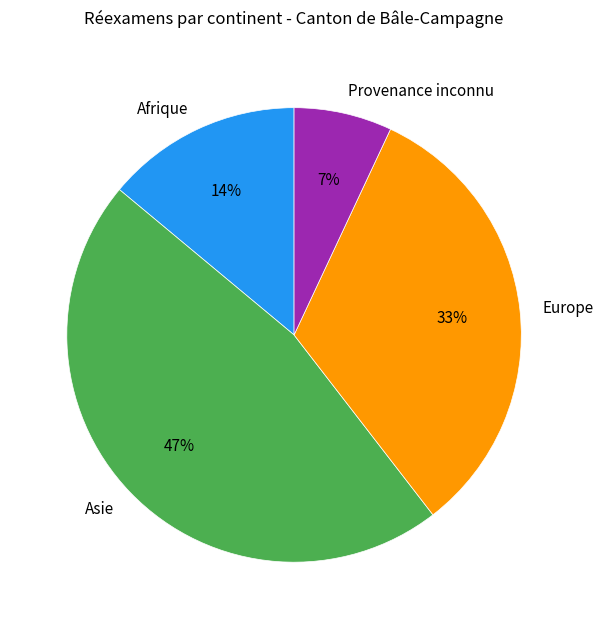

Rank the categories by value from highest to lowest.

Asie, Europe, Afrique, Provenance inconnu